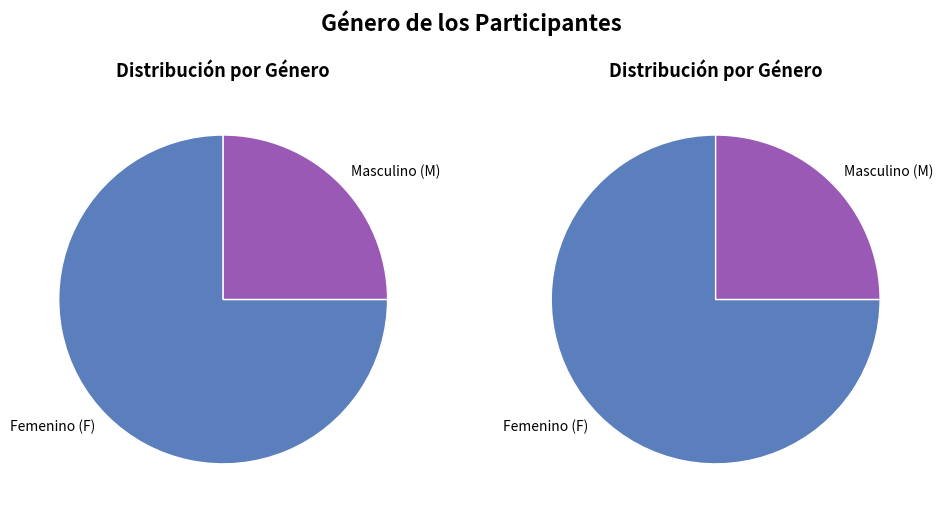

Which slice is the largest?

F